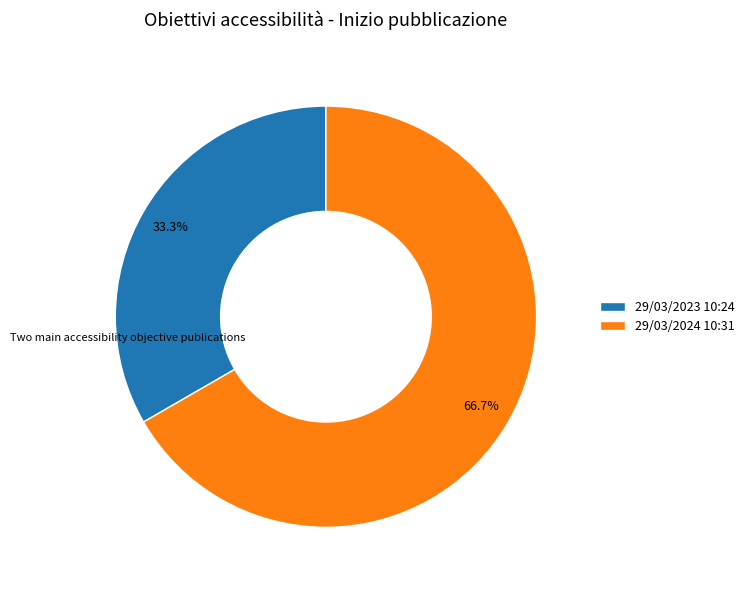

Do 29/03/2023 10:24 and 29/03/2024 10:31 together represent more than half of the pie?

Yes